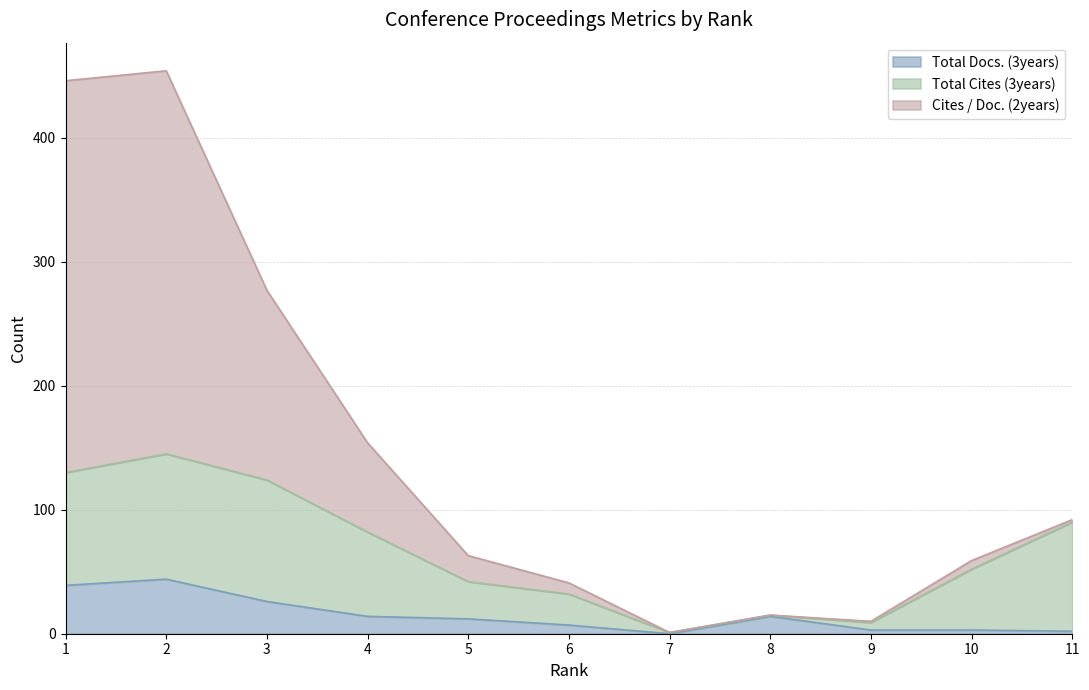

Does the chart have visible grid lines?

Yes